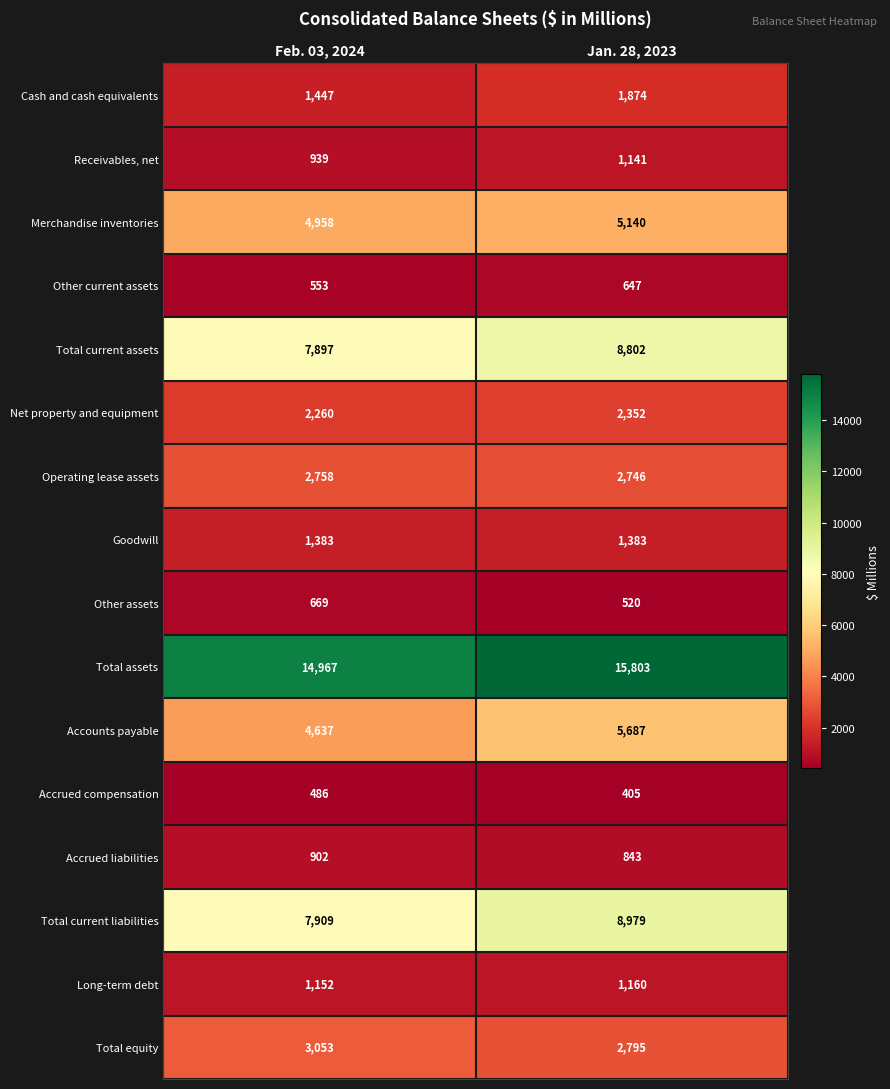

Which category has the highest value in the Cash and cash equivalents series?

Jan. 28, 2023